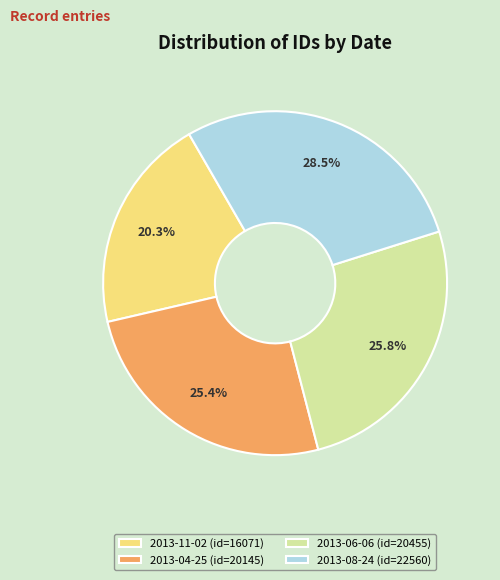

Between 2013-08-24 (id=22560) and 2013-11-02 (id=16071), which is larger?

2013-08-24 (id=22560)